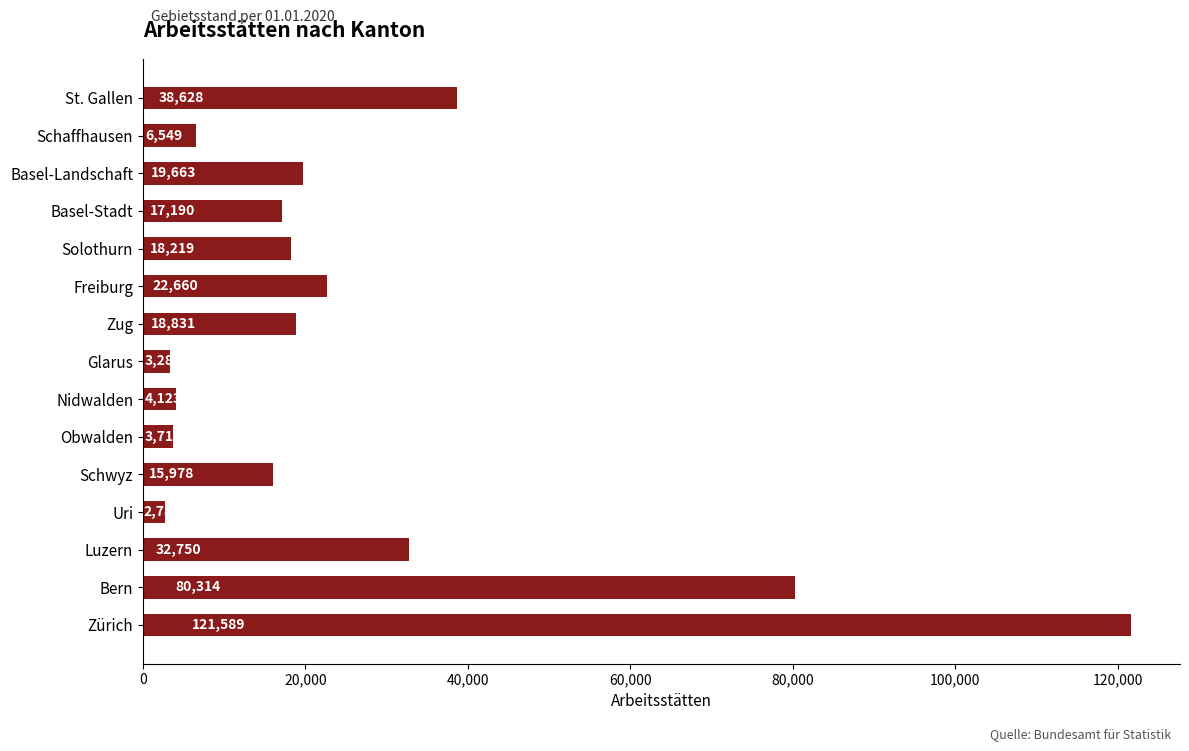

Reading bottom to top, extract all data points from this chart.

Zürich=121589	Bern=80314	Luzern=32750	Uri=2781	Schwyz=15978	Obwalden=3710	Nidwalden=4123	Glarus=3283	Zug=18831	Freiburg=22660	Solothurn=18219	Basel-Stadt=17190	Basel-Landschaft=19663	Schaffhausen=6549	St. Gallen=38628